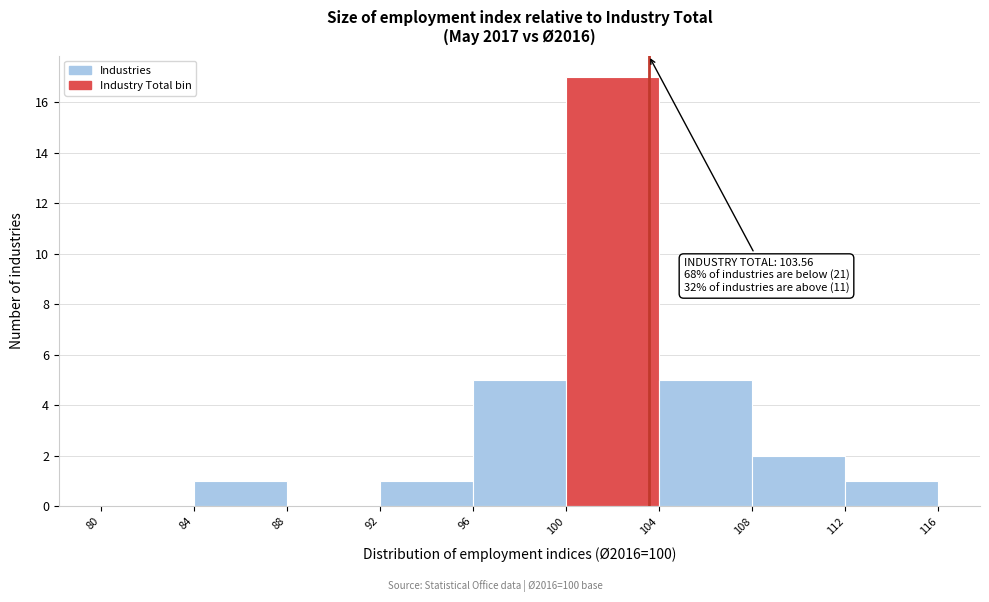

Which range on the x-axis has the tallest bar?

100 to 104